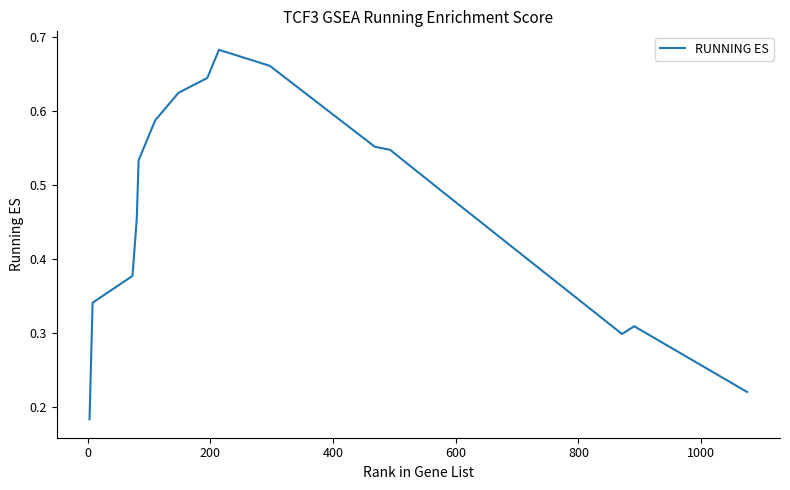

Does the chart have visible grid lines?

No